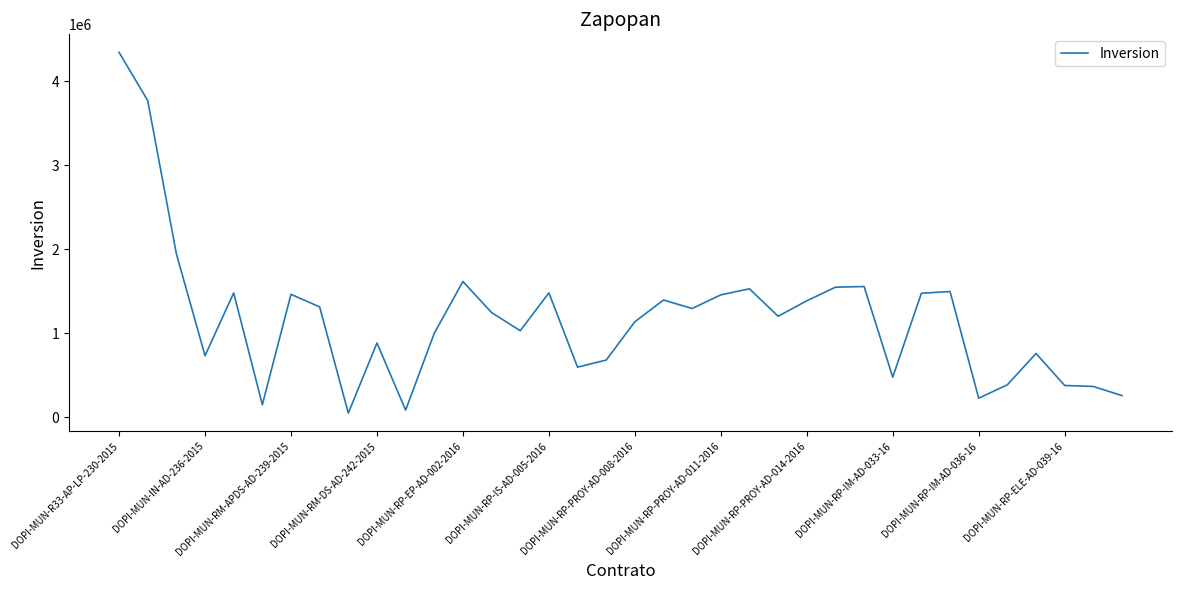

How many series are shown in this chart?

1